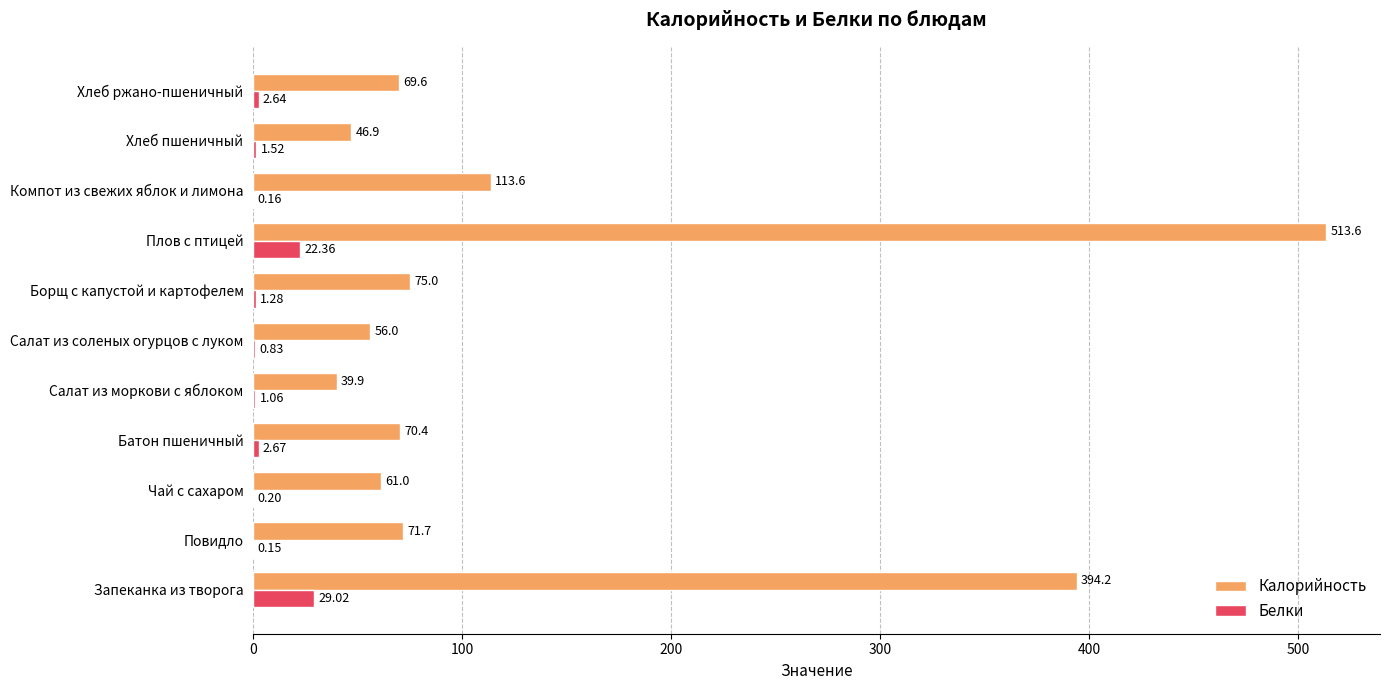

At which label is Калорийность closest to 276?

Запеканка из творога